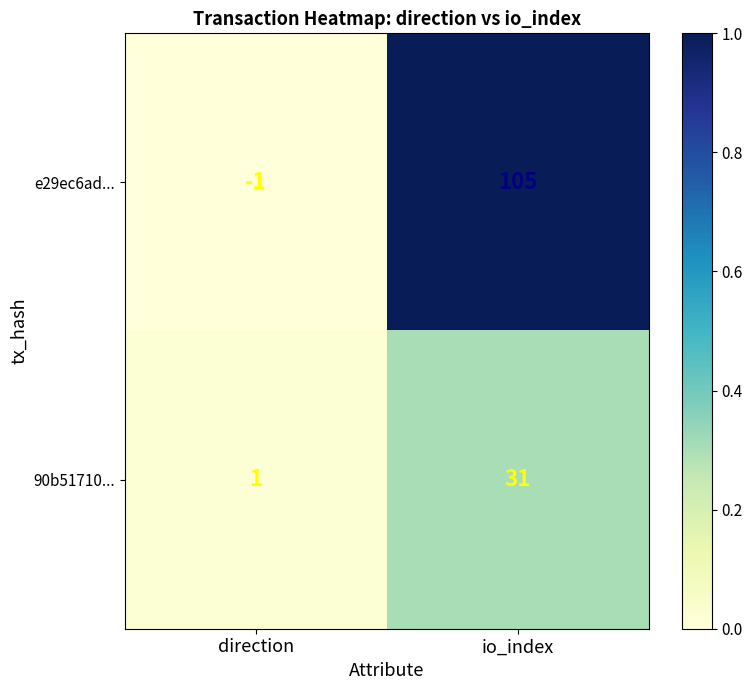

Which category has the highest value across all series?

io_index